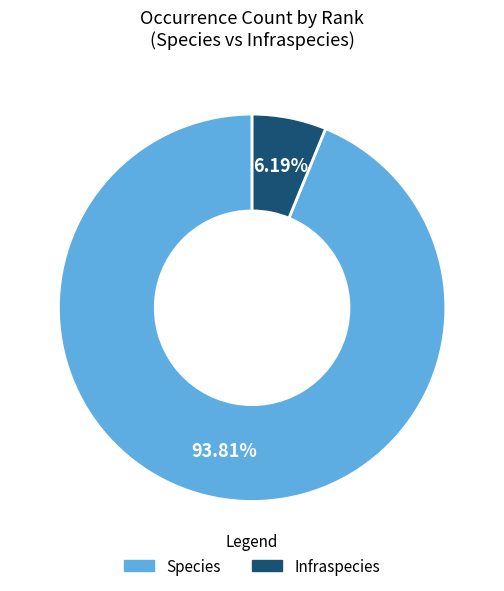

Rank the categories by value from lowest to highest.

Infraspecies, Species